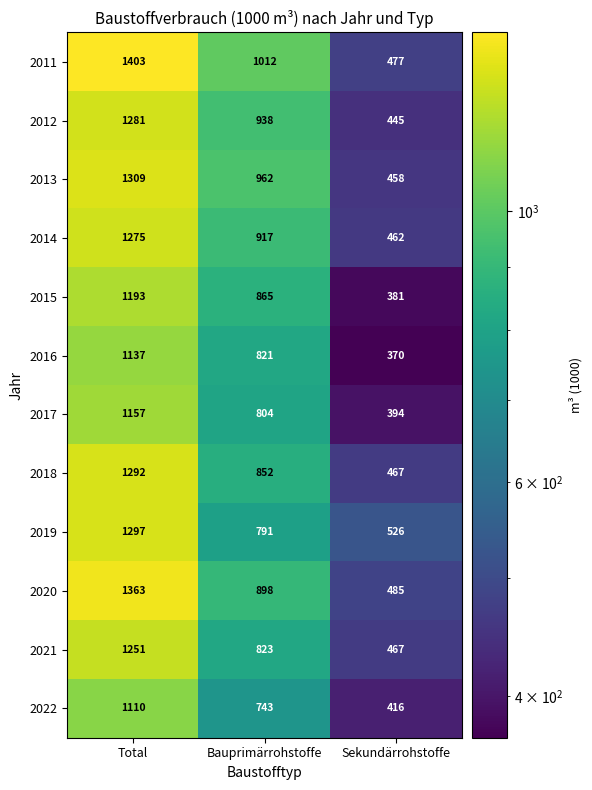

Where does the 2022 series first go above 743?

Total